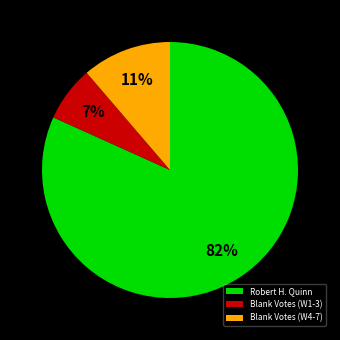

The Robert H. Quinn slice represents 82% of the pie. True or false?

True